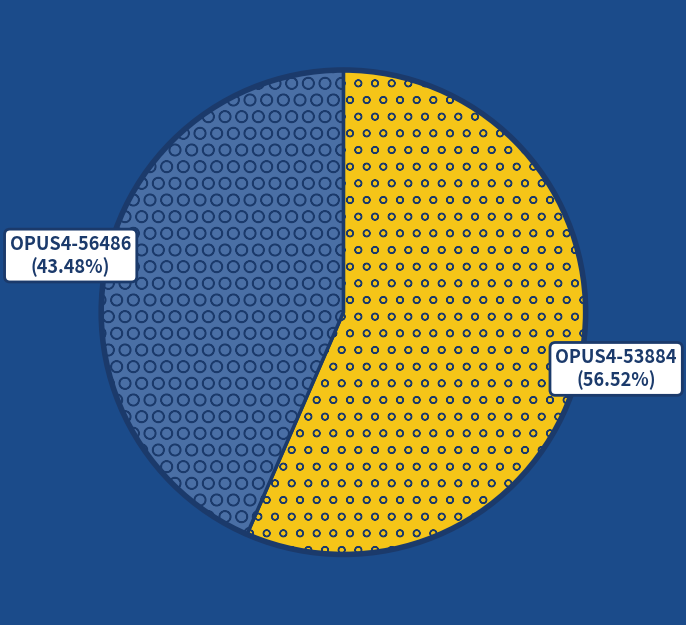

How many slices are in this pie chart?

2